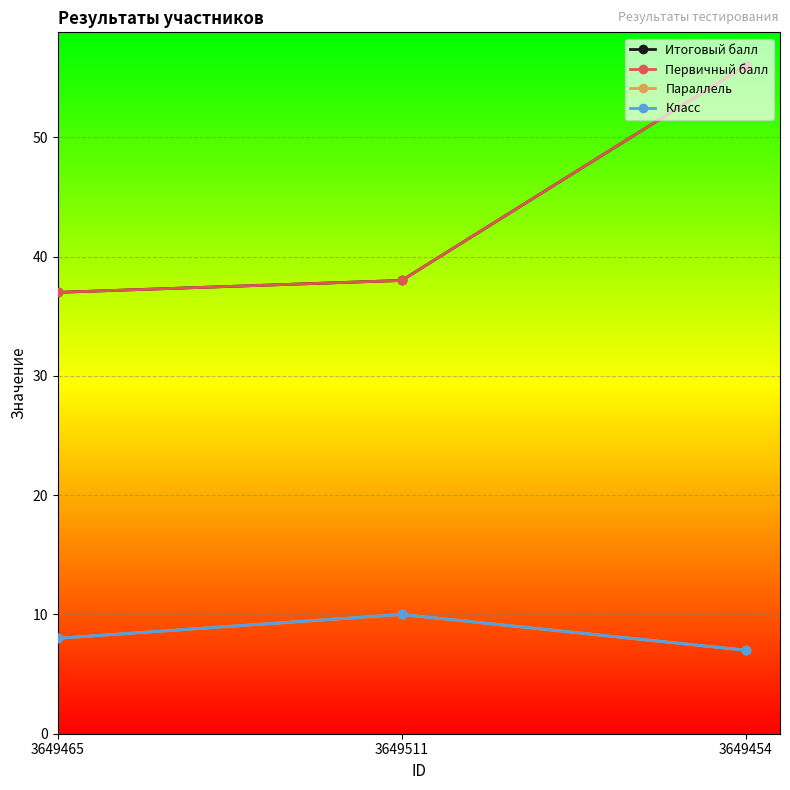

Reading left to right, what are all the values shown in this chart?

Итоговый балл: 3649465=37	3649511=38	3649454=56
Первичный балл: 3649465=37	3649511=38	3649454=56
Параллель: 3649465=8	3649511=10	3649454=7
Класс: 3649465=8	3649511=10	3649454=7